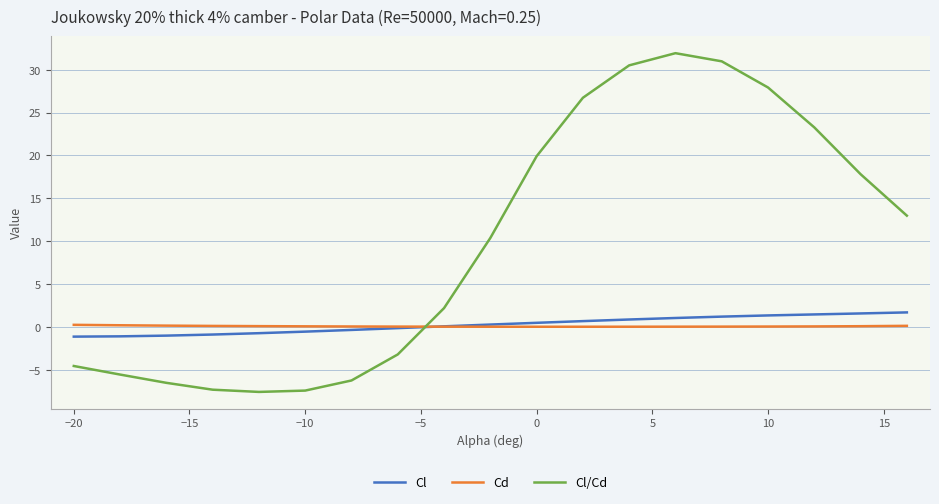

Which series has the largest range (max minus min)?

Cl/Cd